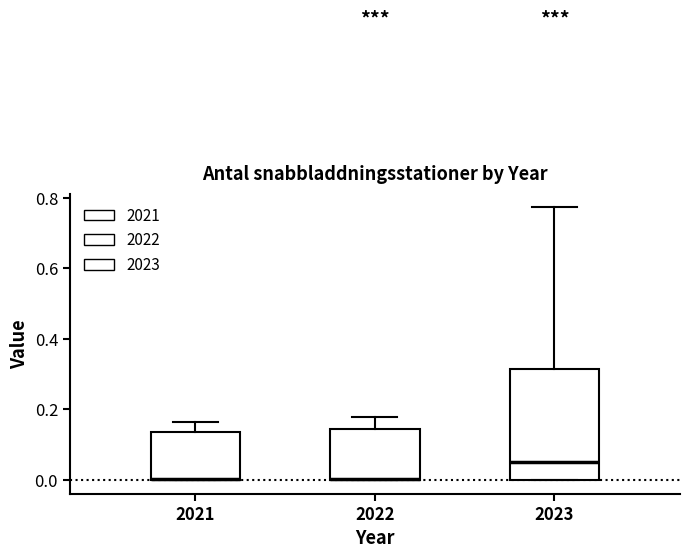

Which box's median line is the highest?

2023